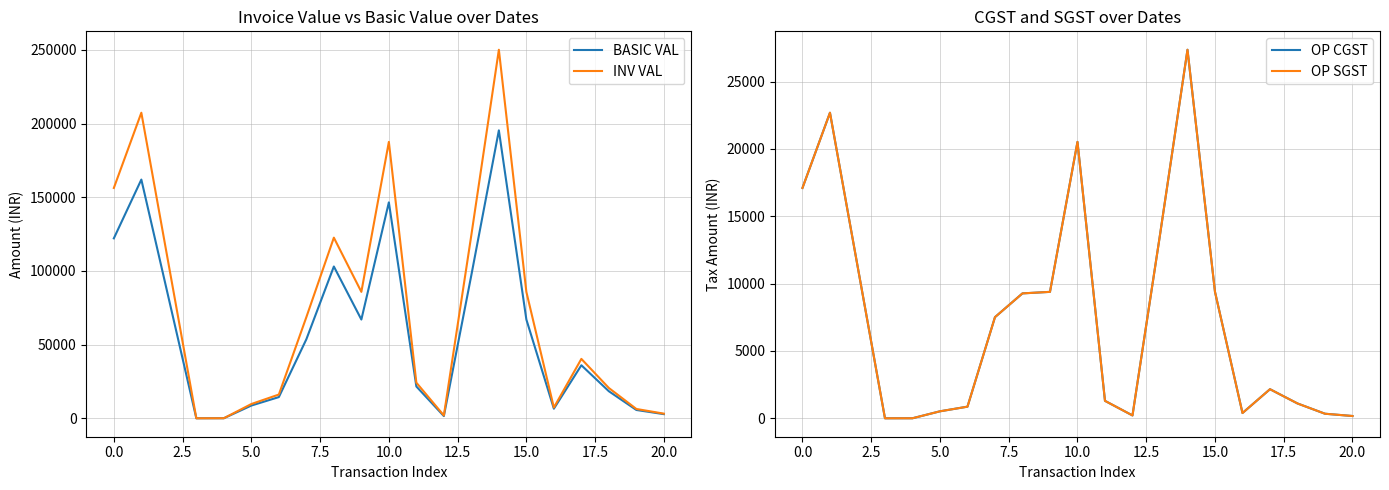

How many values in the INV VAL series are below 40320?

10